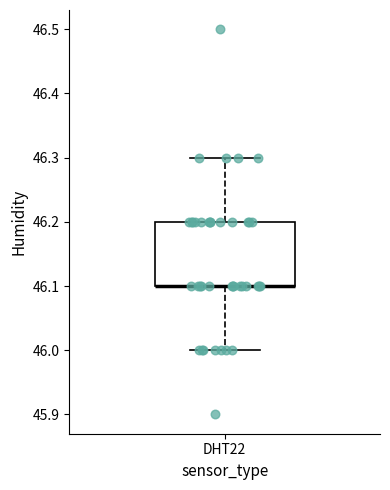

Where does the lower whisker of the box for DHT22 end on the y-axis? The values are not printed on the chart, so give them approximately, as read against the axis.

46.0